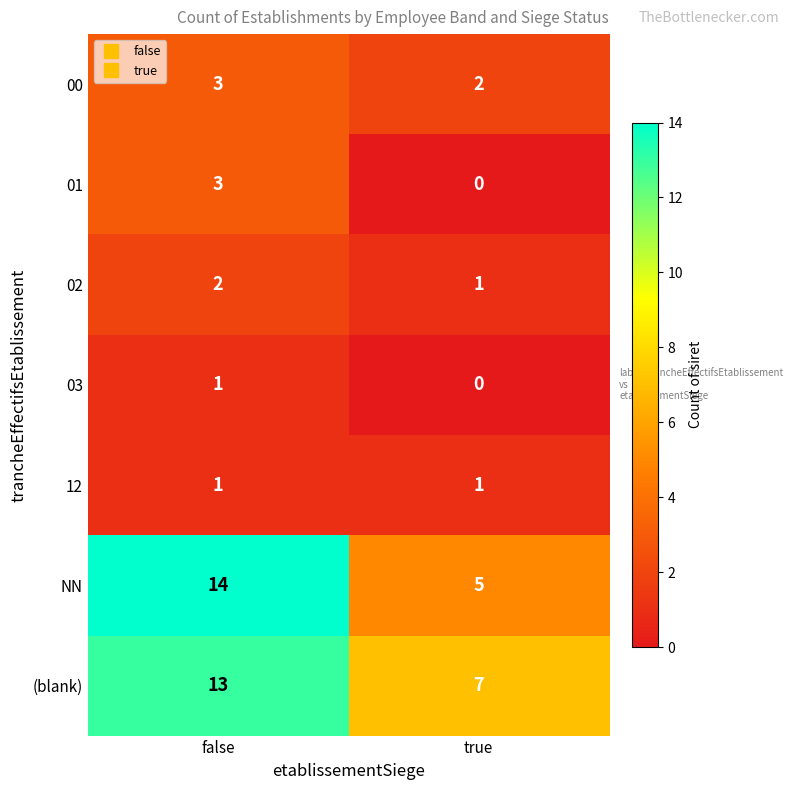

Rank the categories by 01 value from highest to lowest.

false, true